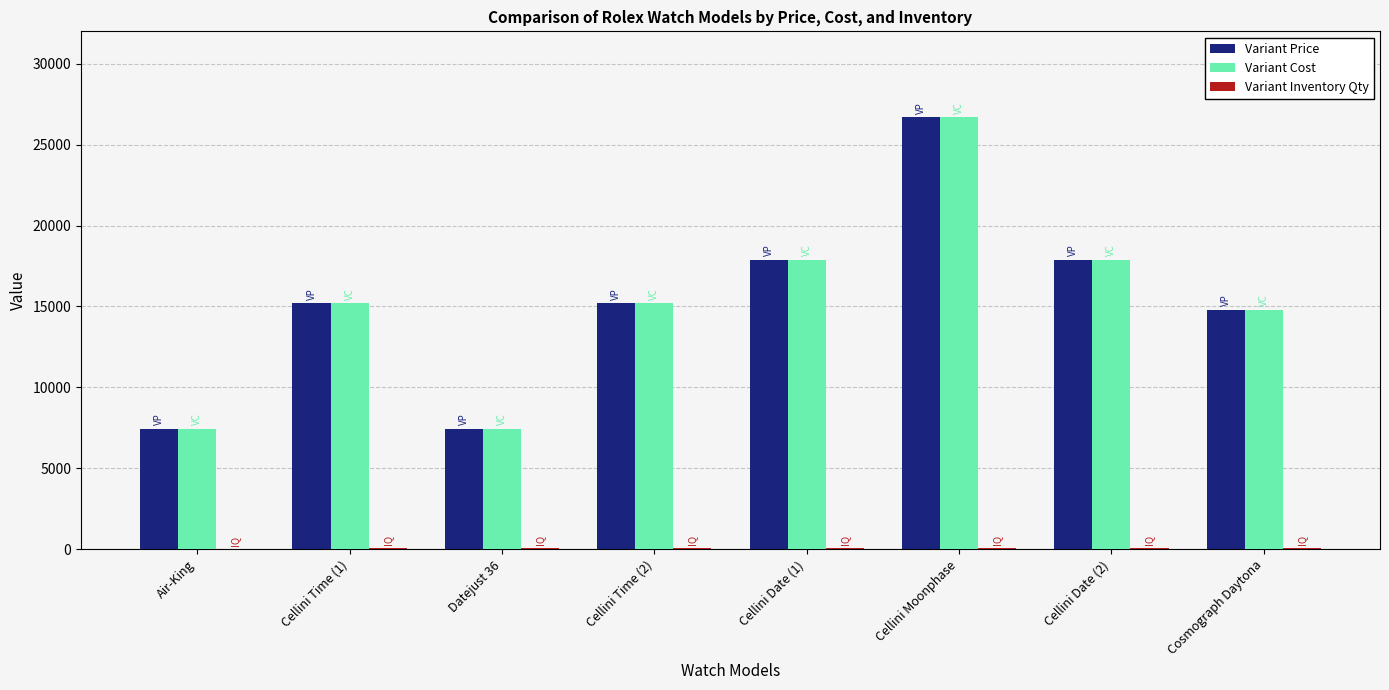

Which category has the highest value across all series?

Cellini Moonphase